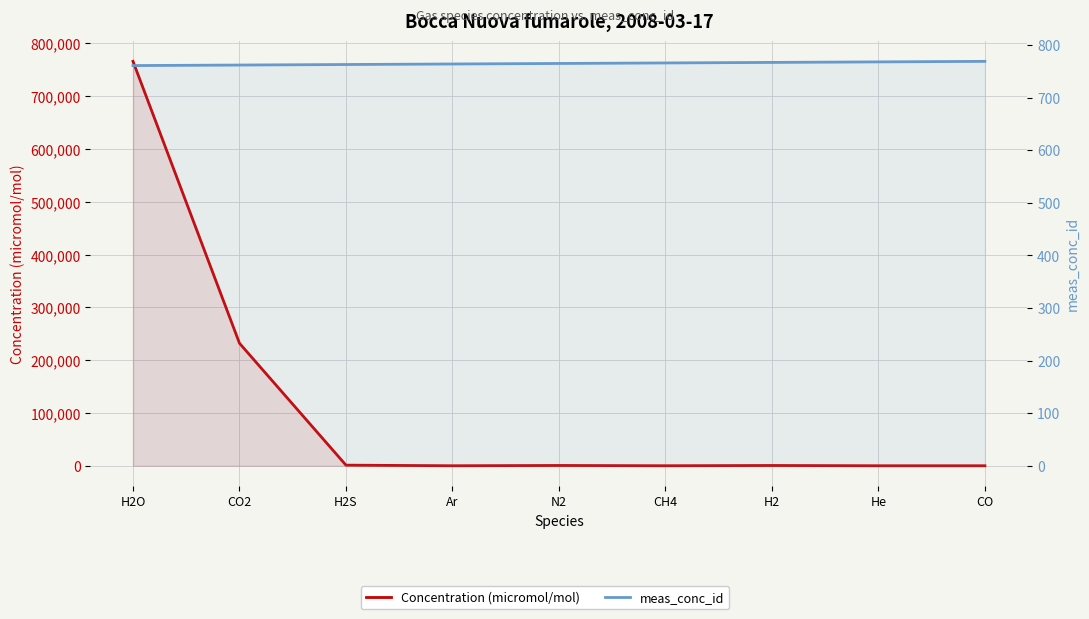

Does the chart have visible grid lines?

Yes